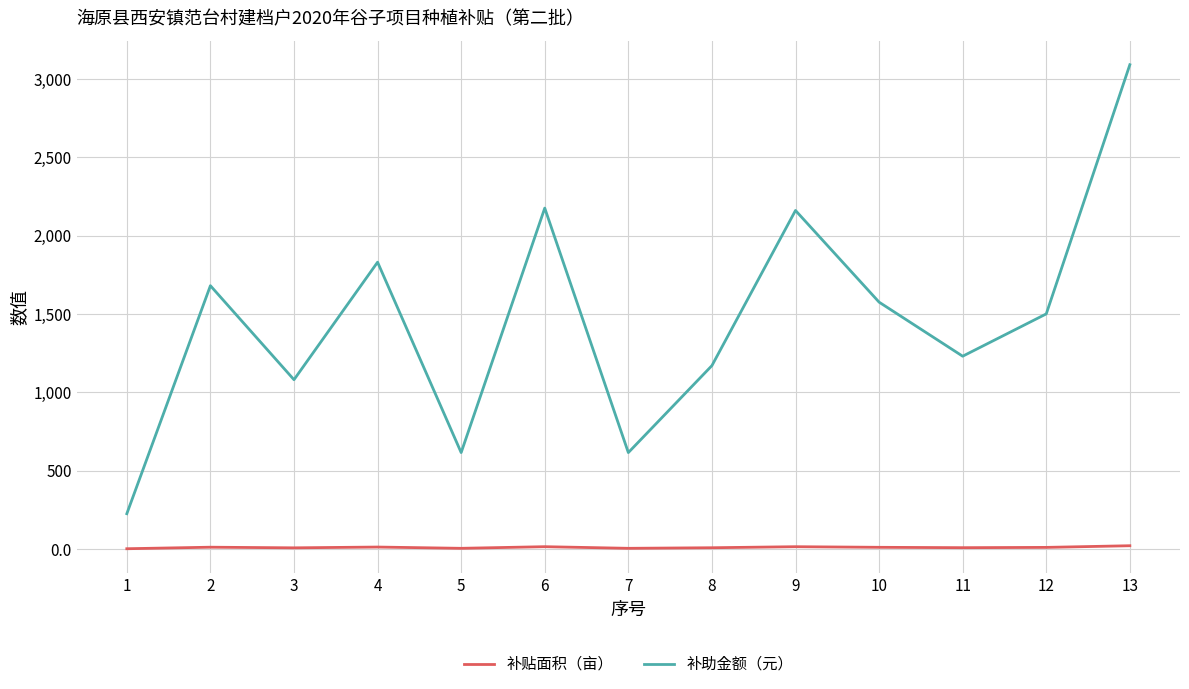

Is the value of 补助金额（元） at 7 greater than the value of 补贴面积（亩） at 2?

Yes